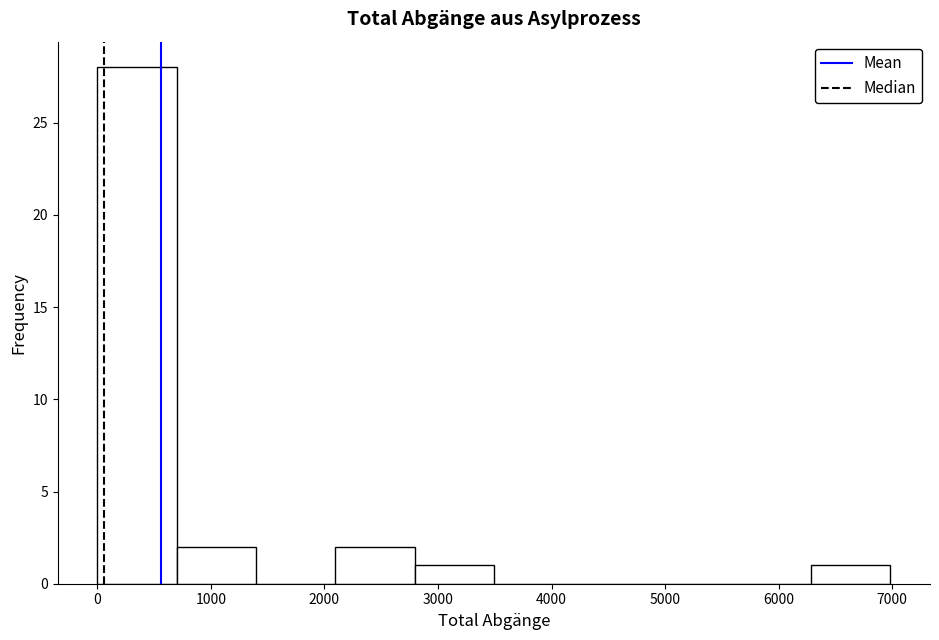

Reading left to right, list every bar in this chart as the range it spans on the x-axis followed by its height. Neither the bar edges nor the heights are printed on the chart, so give them approximately, as read against the axes.

0 to 700: 28
700 to 1400: 2
1400 to 2100: 0
2100 to 2800: 2
2800 to 3500: 1
3500 to 4200: 0
4200 to 4900: 0
4900 to 5600: 0
5600 to 6300: 0
6300 to 7000: 1